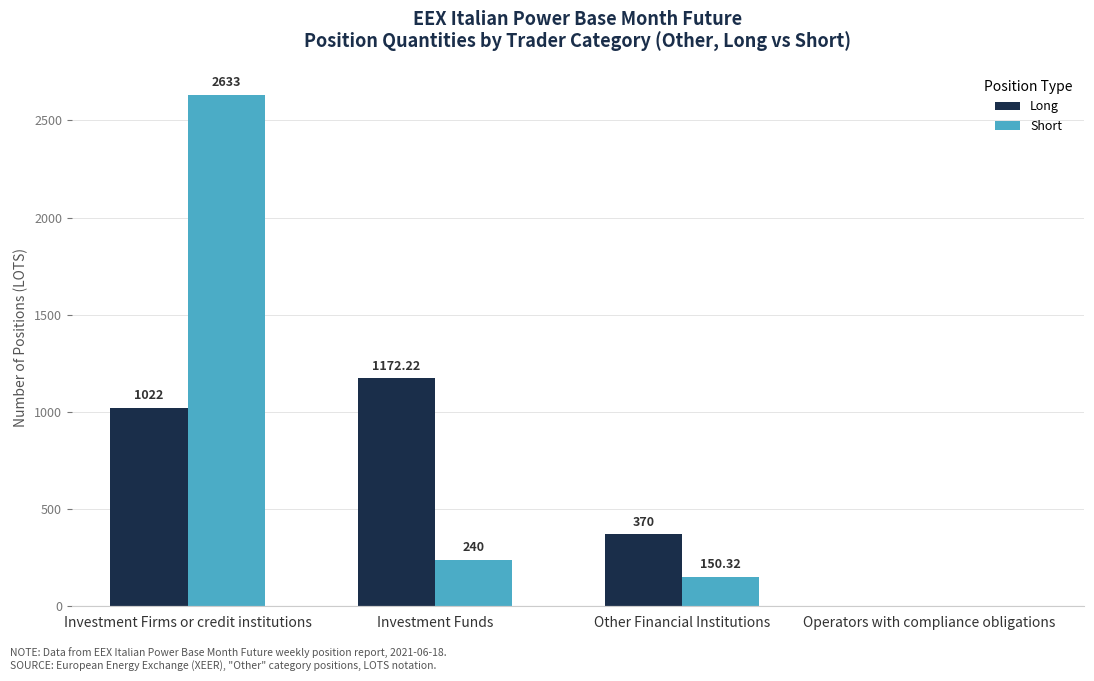

Which category has the highest value in the Long series?

Investment Funds